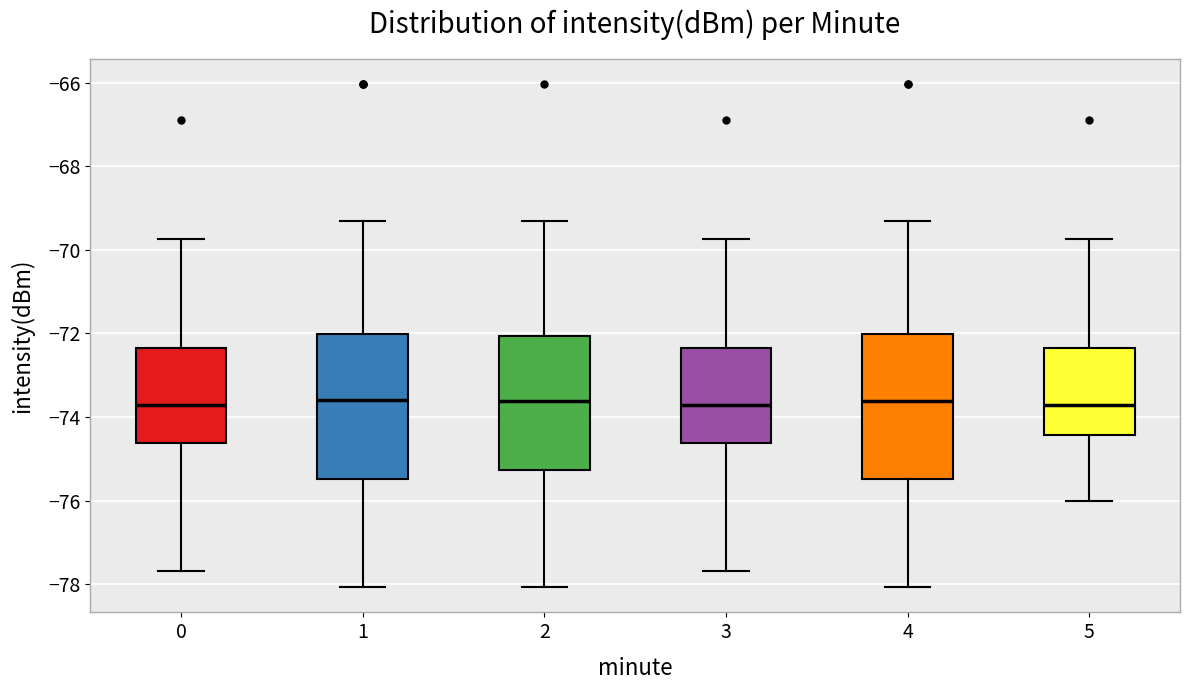

Reading left to right, transcribe this box plot: for each box, give where its median line is, the range the box spans, and where its two whiskers end, as read against the y-axis. The values are not printed on the chart, so give them approximately, as read against the axis.

0: median -73.8, box -74.6 to -72.4, whiskers -77.6 to -69.8
1: median -73.6, box -75.4 to -72.0, whiskers -78.0 to -69.2
2: median -73.6, box -75.2 to -72.0, whiskers -78.0 to -69.2
3: median -73.8, box -74.6 to -72.4, whiskers -77.6 to -69.8
4: median -73.6, box -75.4 to -72.0, whiskers -78.0 to -69.2
5: median -73.8, box -74.4 to -72.4, whiskers -76.0 to -69.8